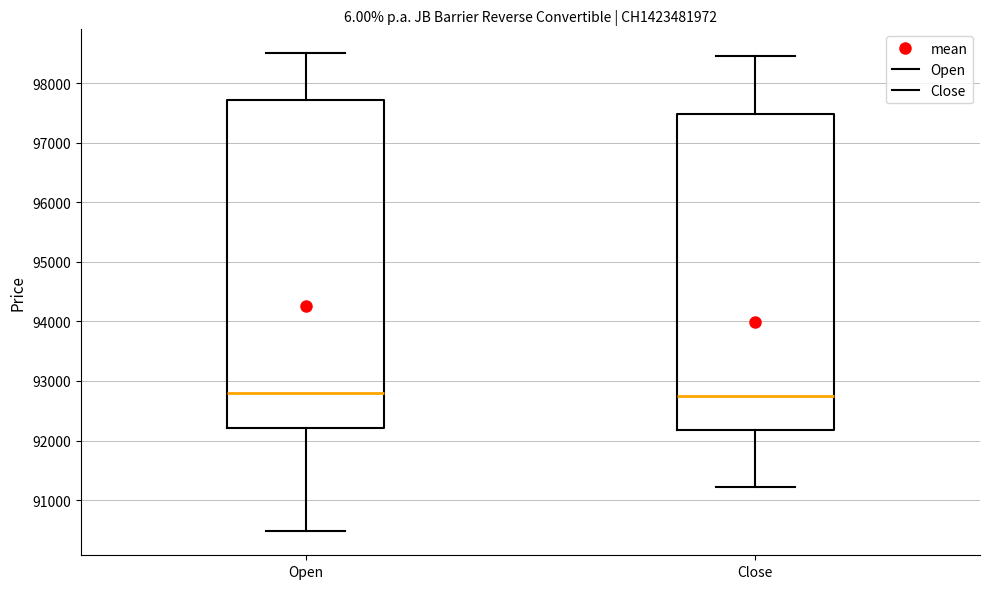

Which box is the tallest, from its lower edge to its upper edge?

Open